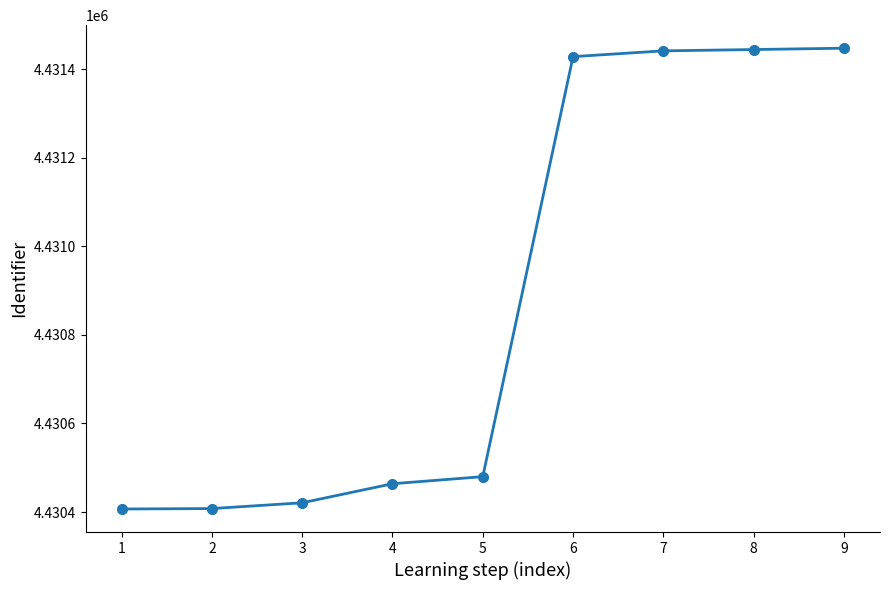

What is the smallest value displayed?

4430407